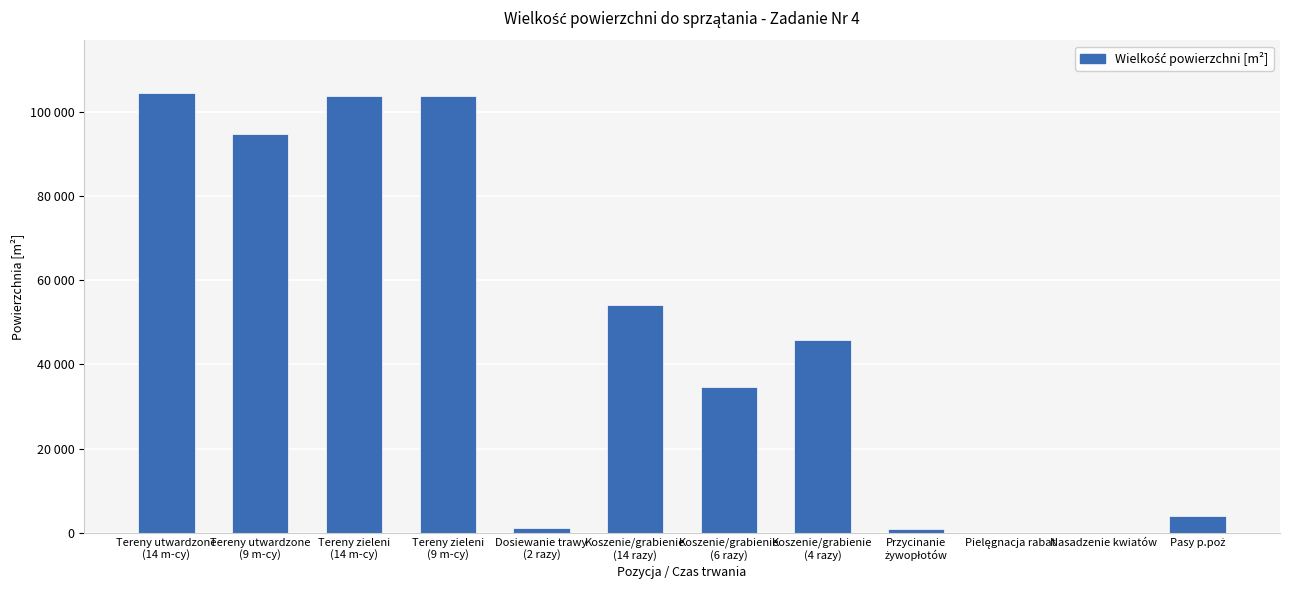

What is the sum of all values?

547414